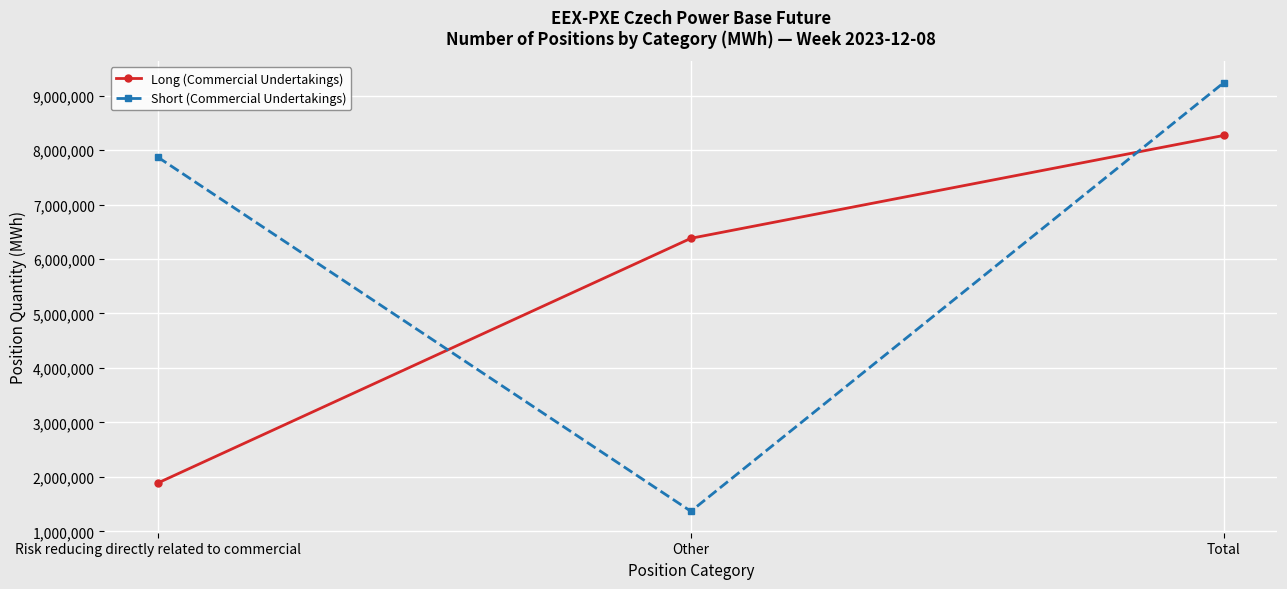

How many lines are shown in the chart?

2